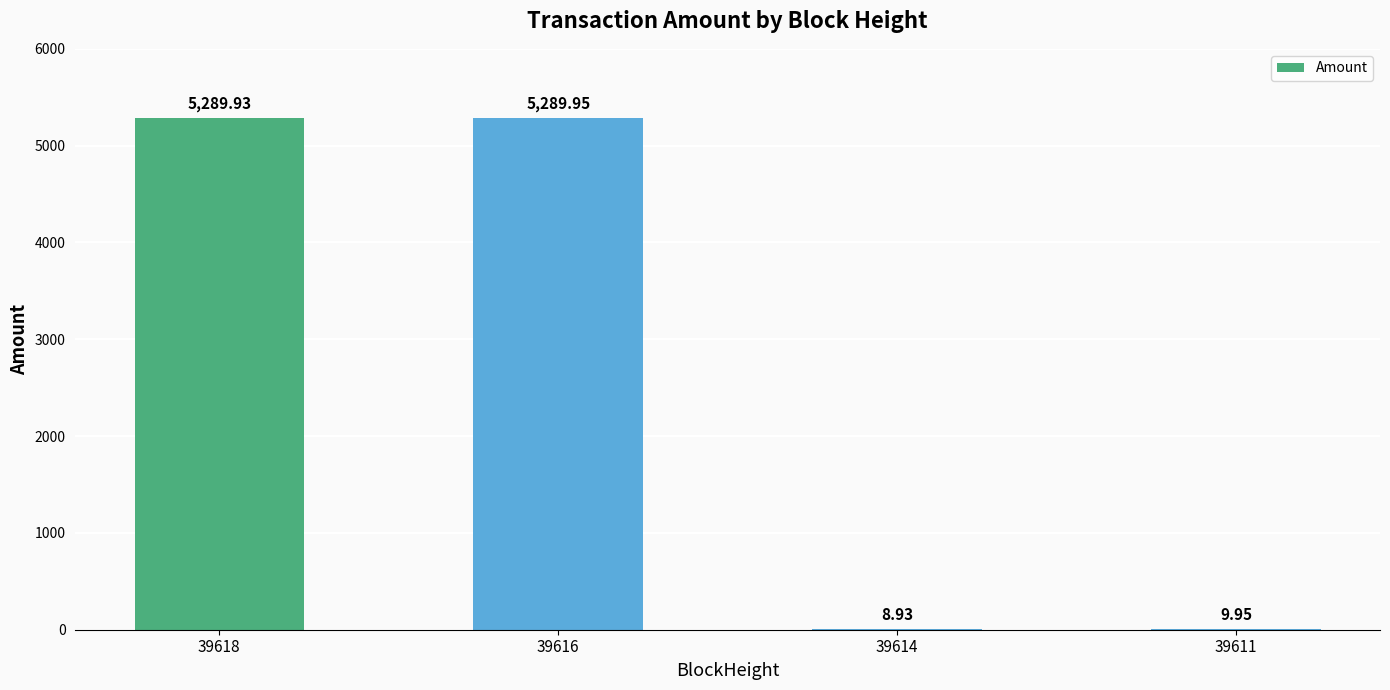

What is the sum of all values?

10598.8